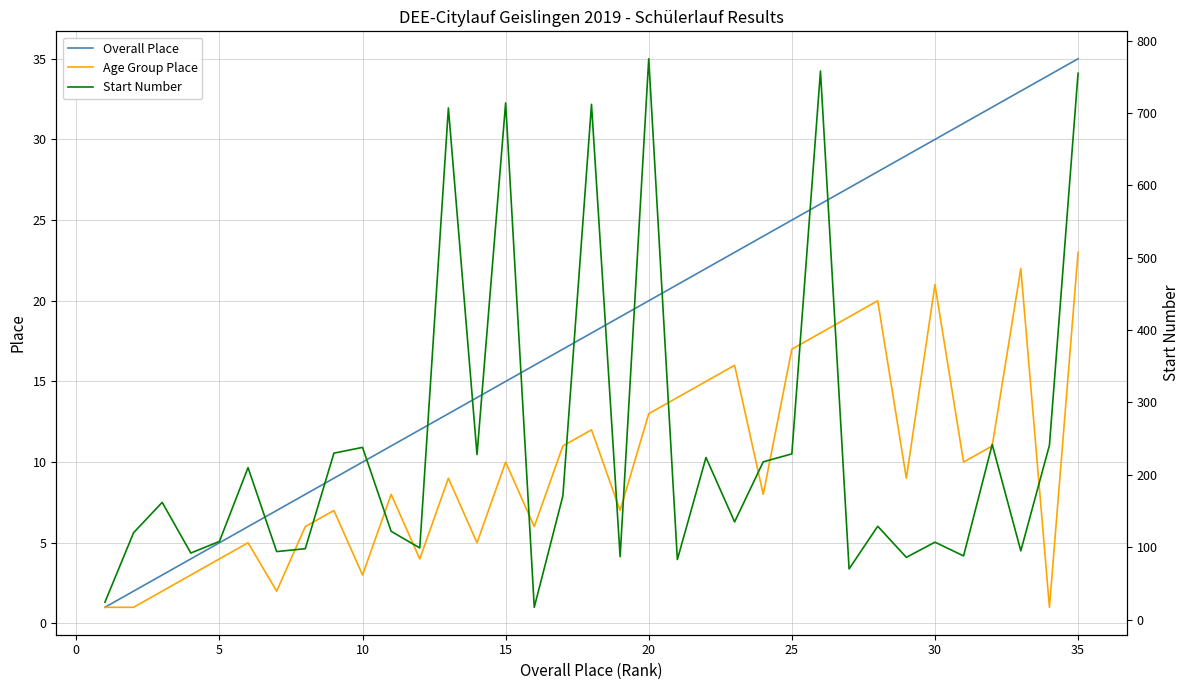

True or false: Start Number and Overall Place cross at least once.

False